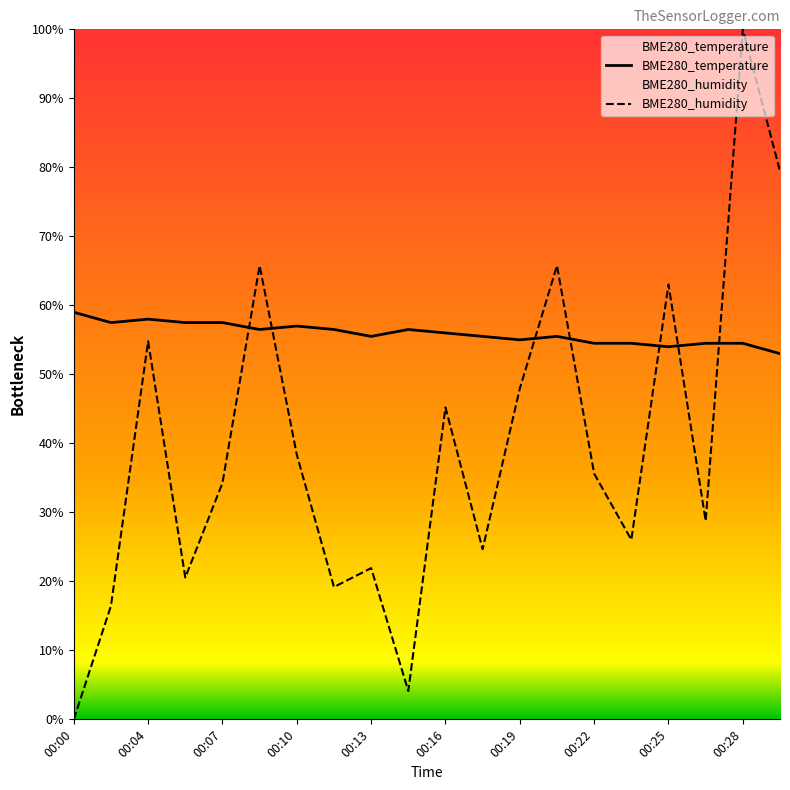

Reading left to right, extract all data points from this chart.

BME280_temperature: 20.2	20.1	20.2	20.1	20.1	20.1	20.1	20.1	20.1	20.1	20.1	20.1	20.1	20.1	20.1	20.1	20.1	20.1	20.1	20.1
BME280_humidity: 19.0	19.3	20.1	19.4	19.7	20.3	19.8	19.4	19.4	19.1	19.9	19.5	20.0	20.3	19.7	19.5	20.3	19.6	21.0	20.6